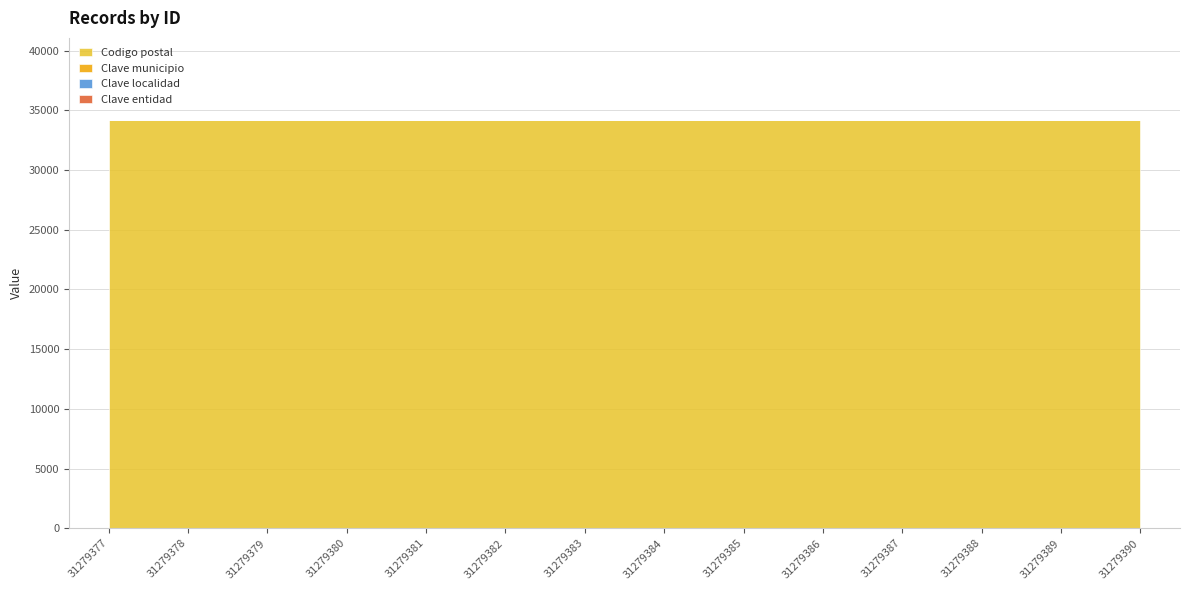

What is the value of the Clave entidad point at the 1st from the left?

6